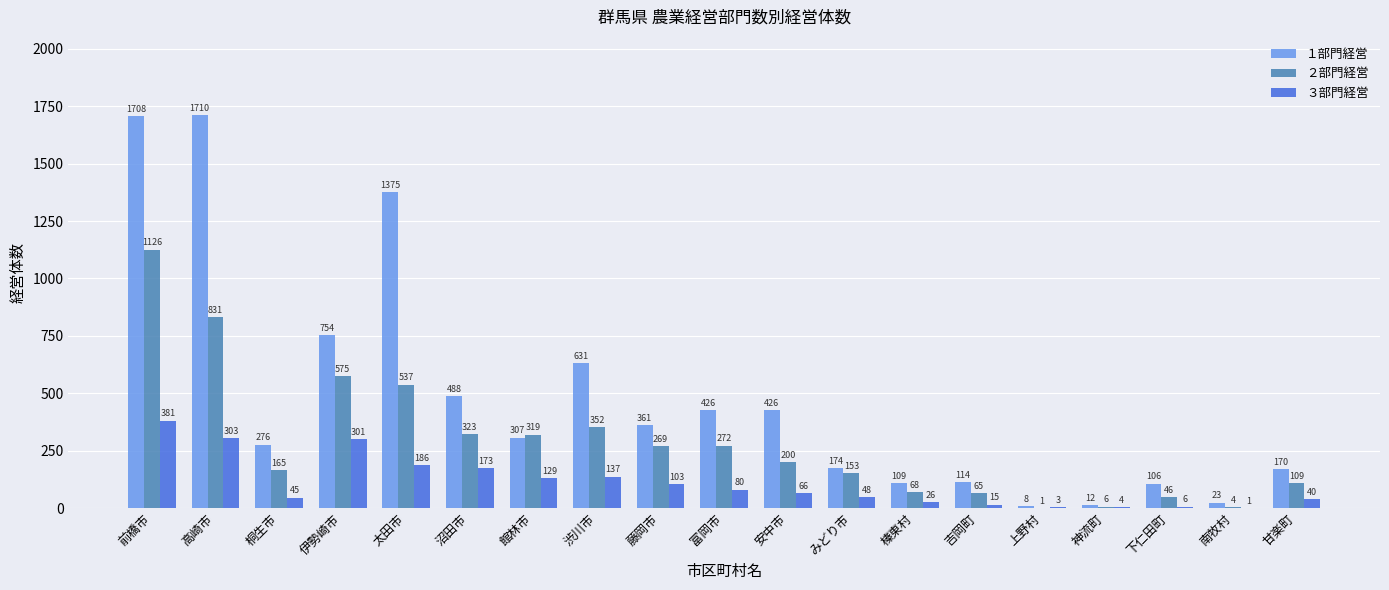

At which label does ３部門経営 first exceed 66?

前橋市